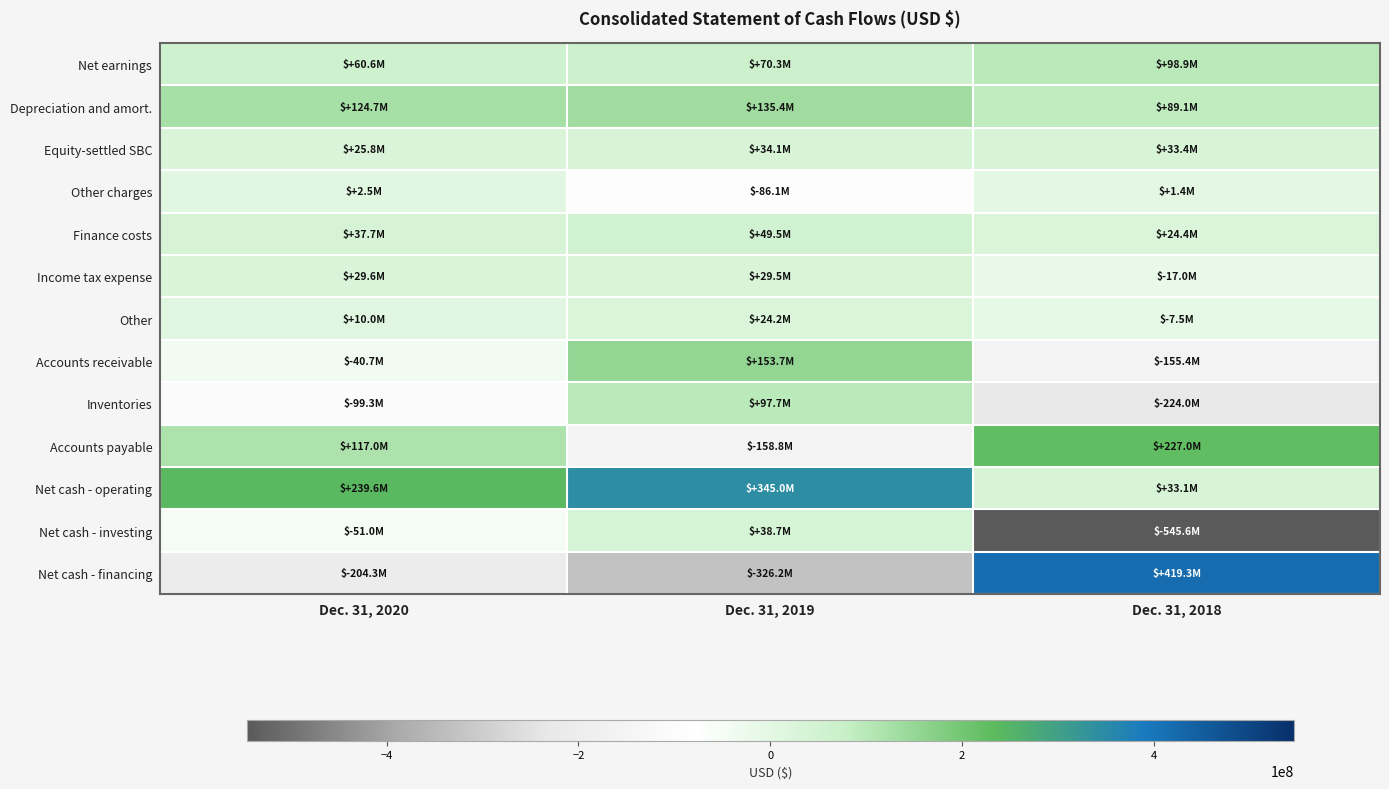

Which series has the largest range (max minus min)?

Net cash - financing